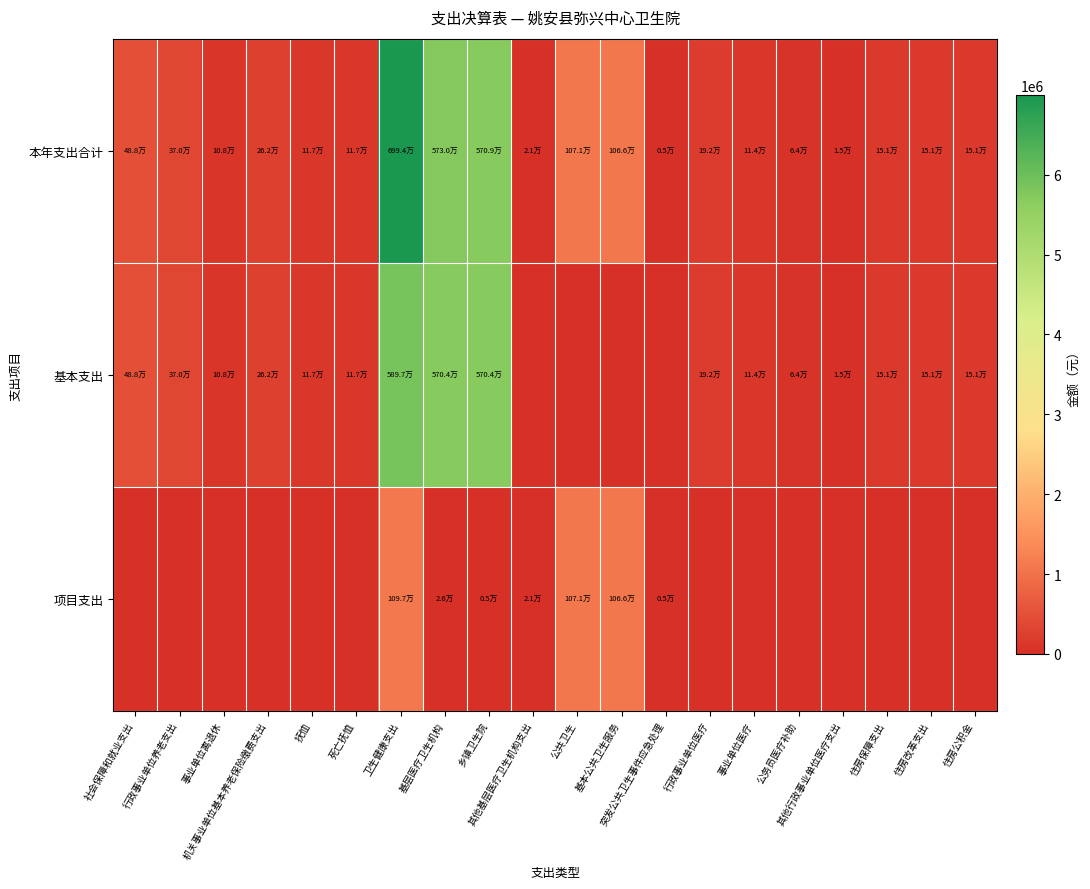

Which series changed the most between 社会保障和就业支出 and 抚恤?

本年支出合计